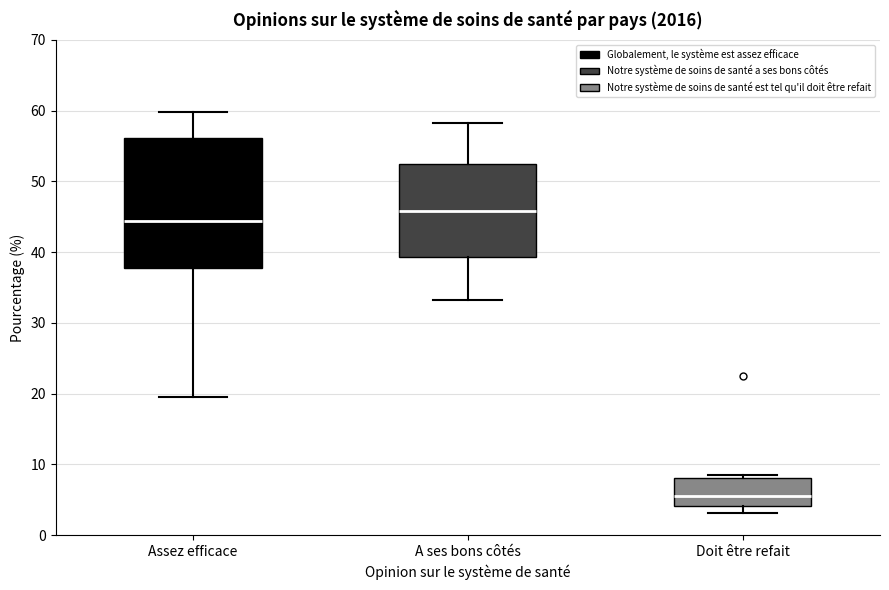

Where does the upper whisker of the box for Assez efficace end on the y-axis? The values are not printed on the chart, so give them approximately, as read against the axis.

60